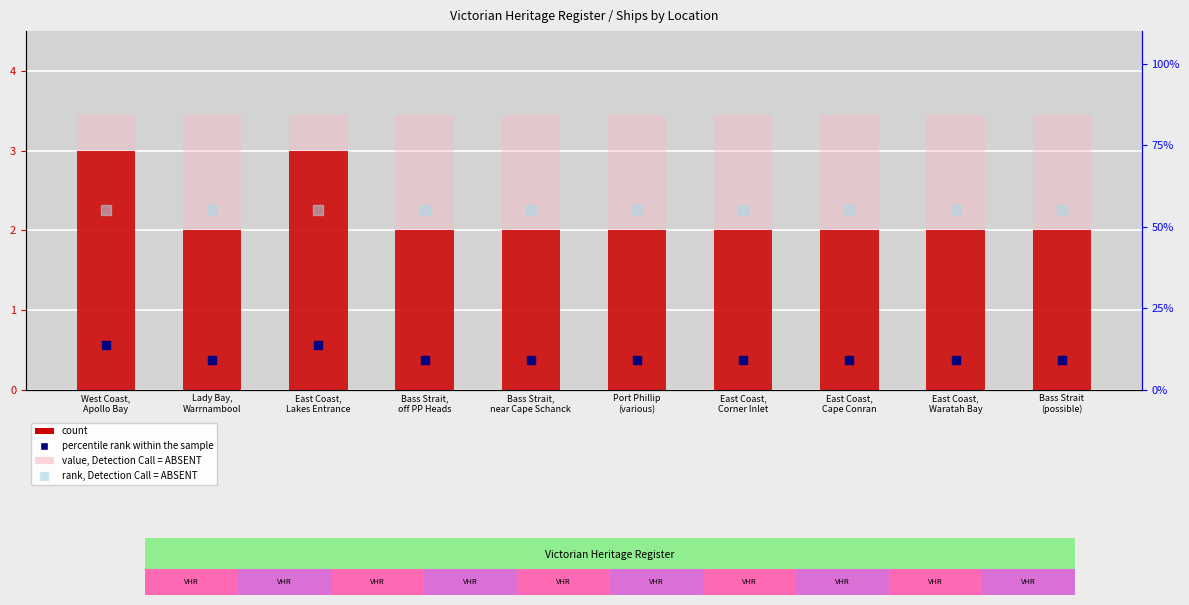

Which series contains the lowest Y value?

count